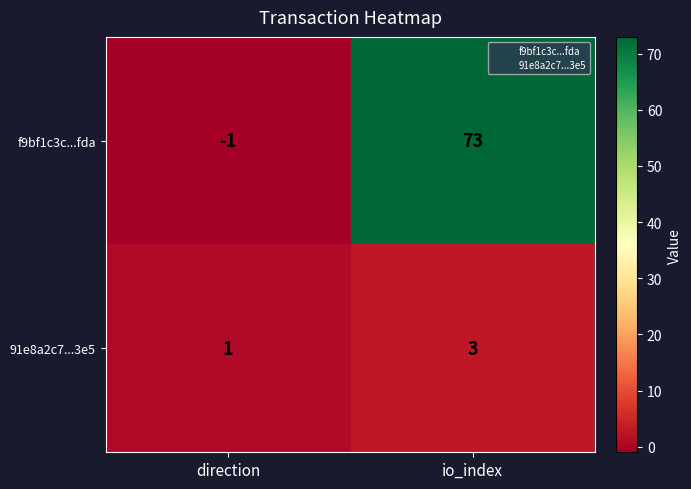

How many negative values does the f9bf1c3c...fda series have?

1